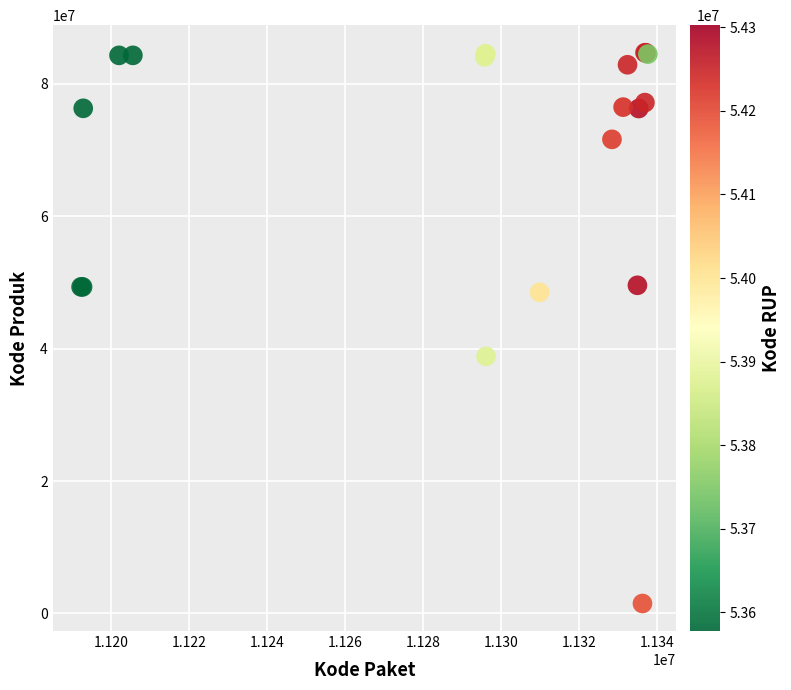

What Y value in the scatter plot is closest to 43108744?

38839757